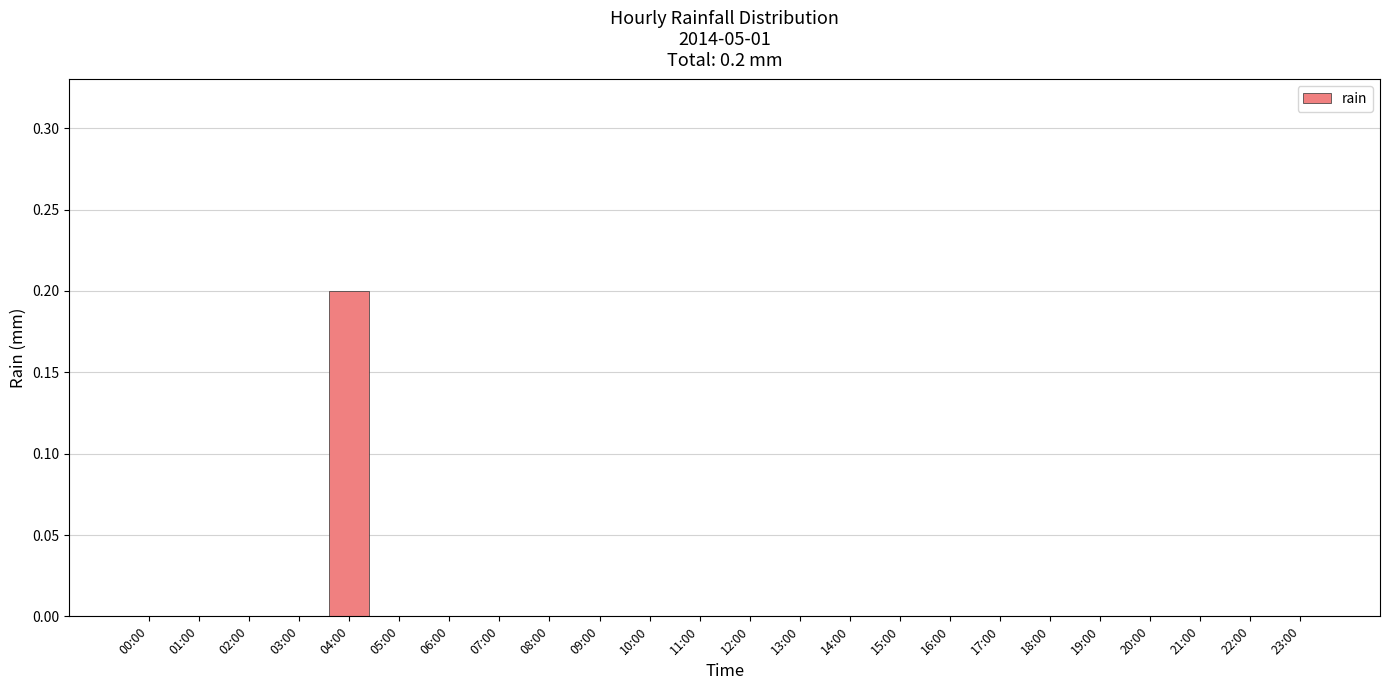

Count the values in the range 0 to 1.

24